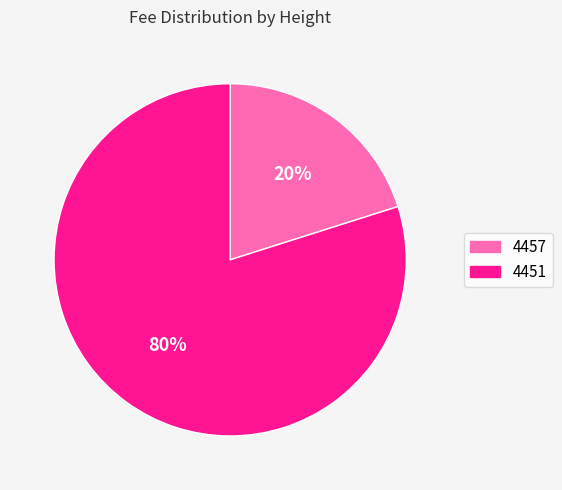

Count the number of slices in the pie.

2